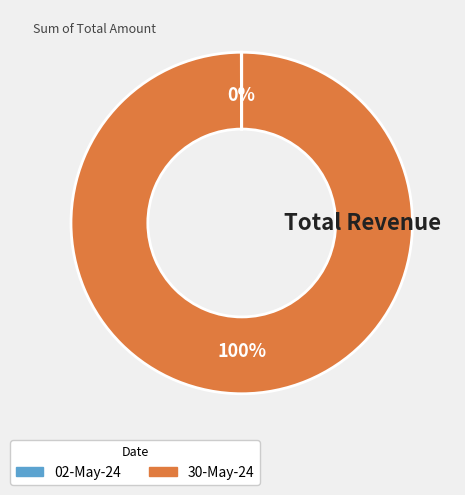

To the nearest percent, what is the difference between the largest and smallest slice percentages?

100%